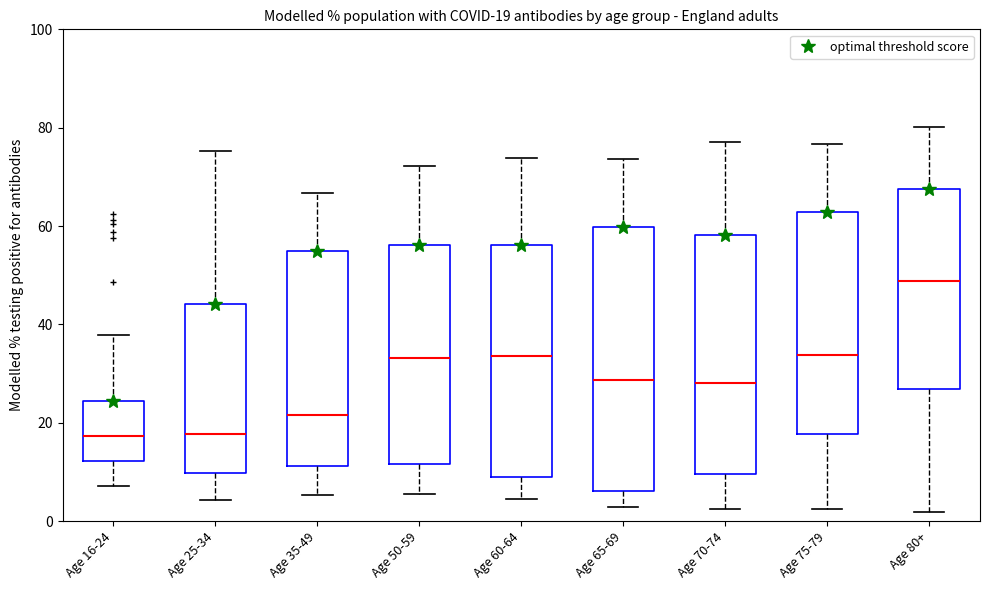

Comparing the boxes themselves (not the whiskers), which one is the tallest?

Age 65-69